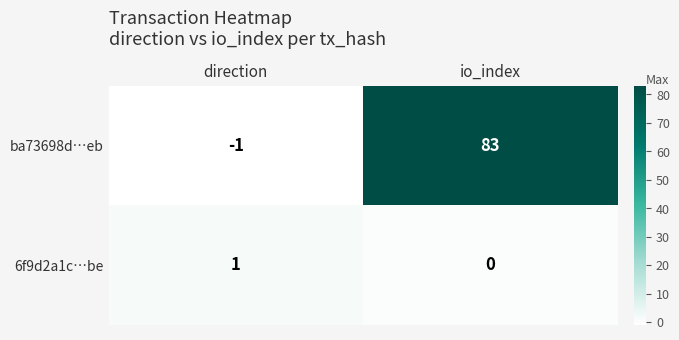

Which series changed the most between direction and io_index?

ba73698d…eb